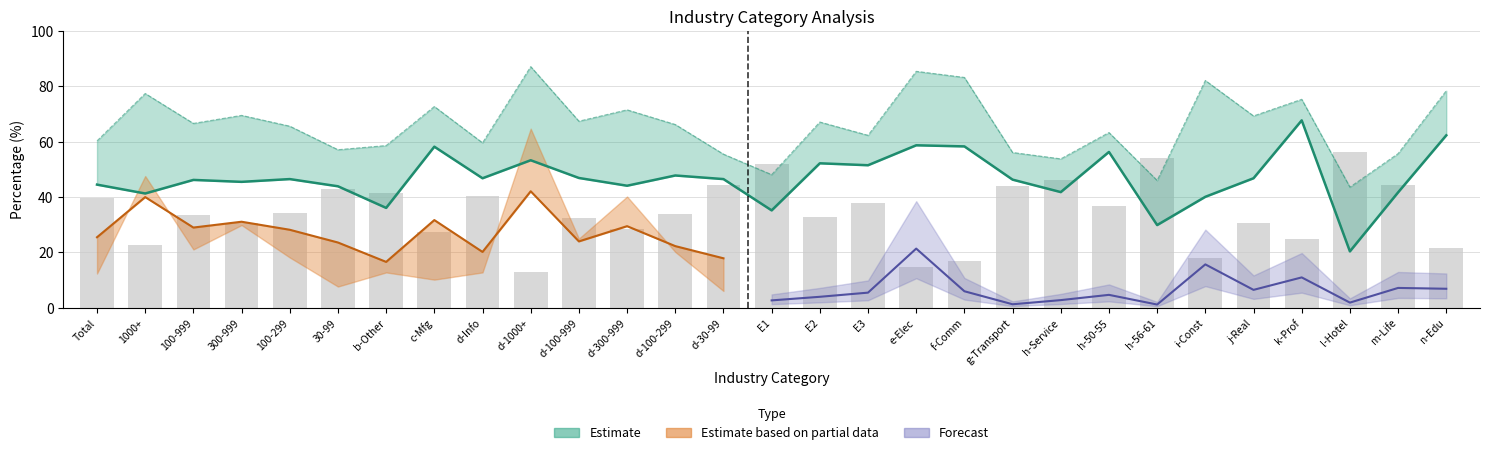

What is the label of the 21st bar from the left?

h-Service